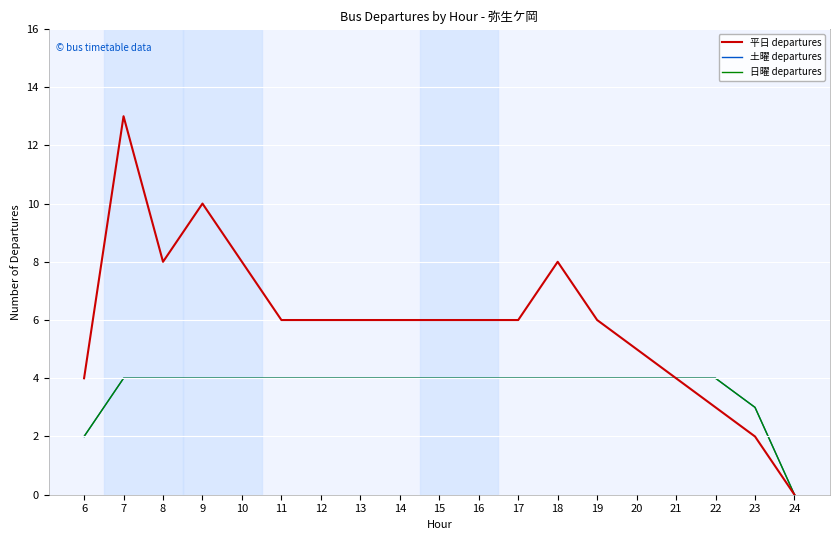

Does the chart display data point markers on the line(s)?

No